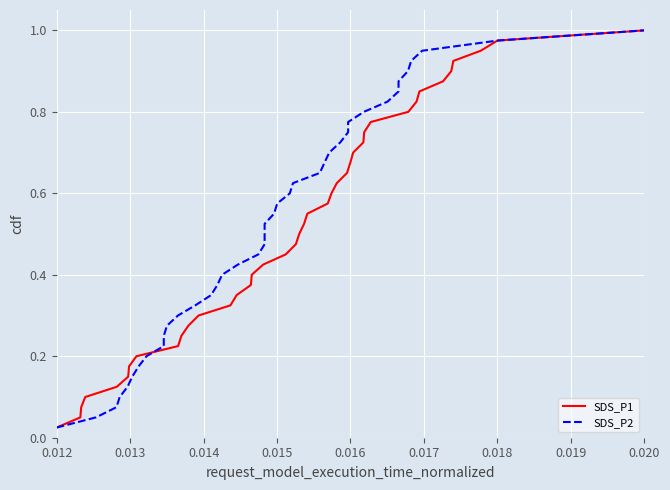

Where is SDS_P1 nearest to the value 0?

0.012